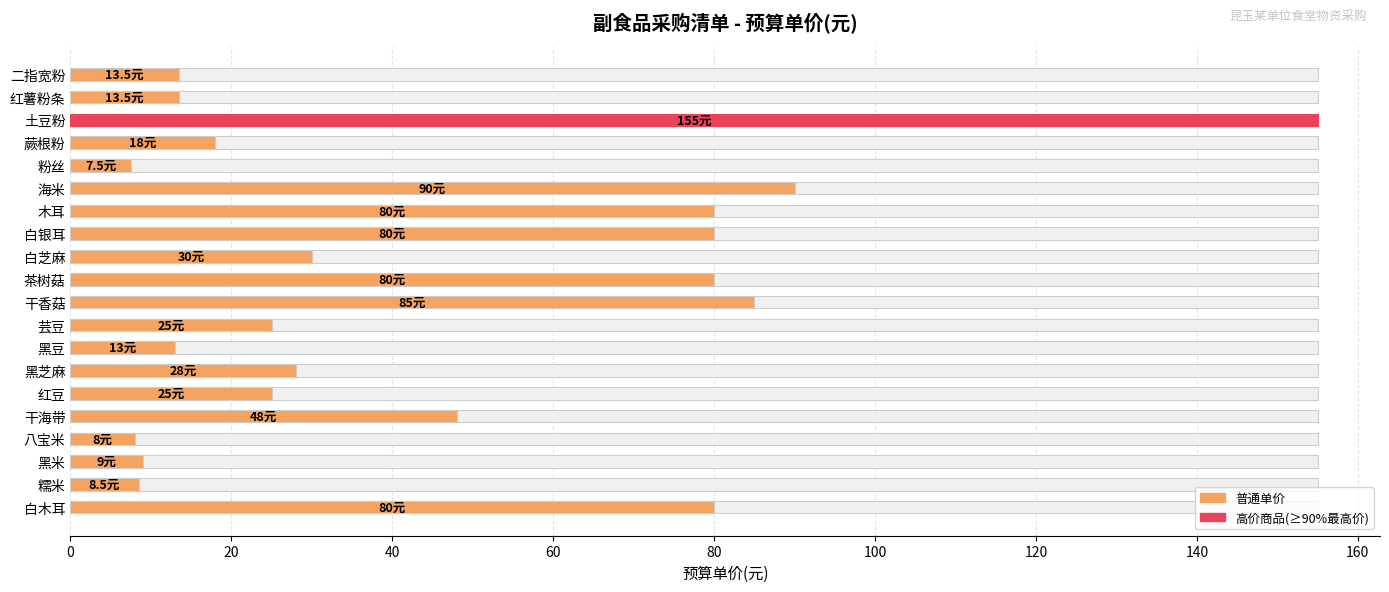

Is it true that the value at 土豆粉 is 155.0?

True